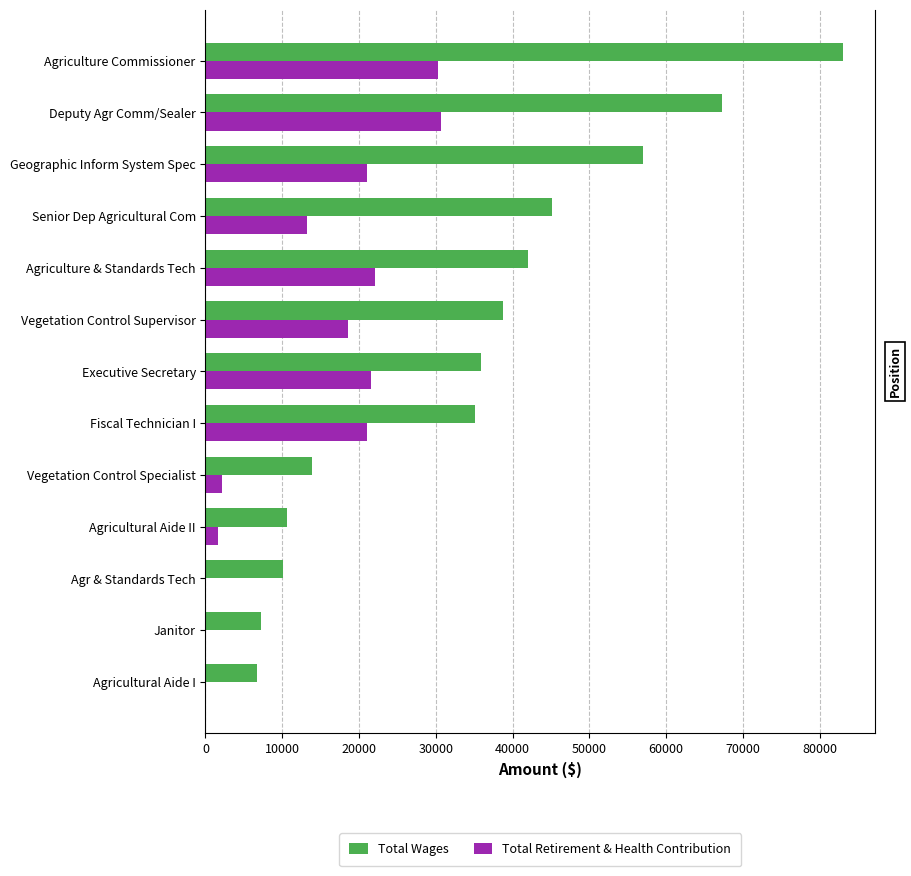

What are all the series names shown in the legend?

Total Wages, Total Retirement & Health Contribution